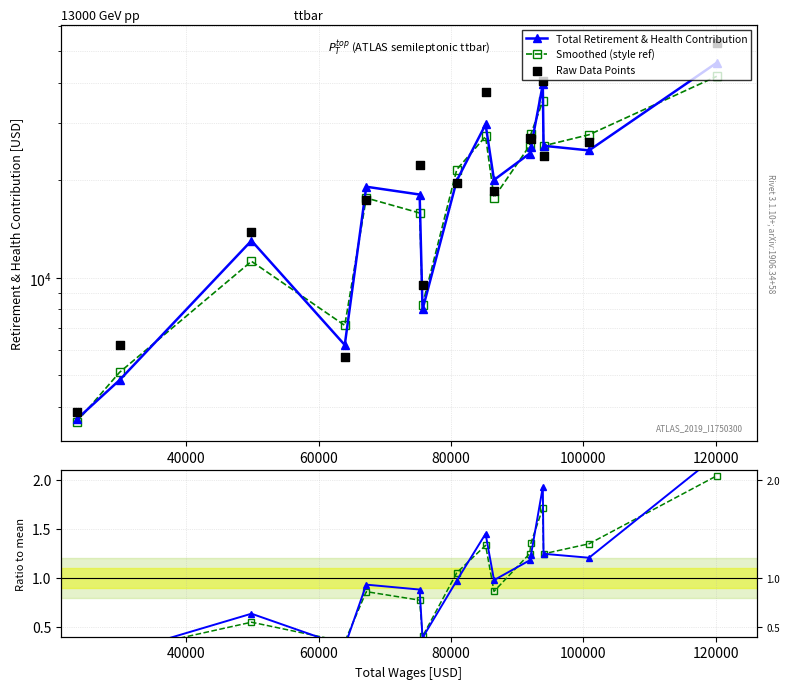

Which series contains the highest Y value?

Raw Data Points